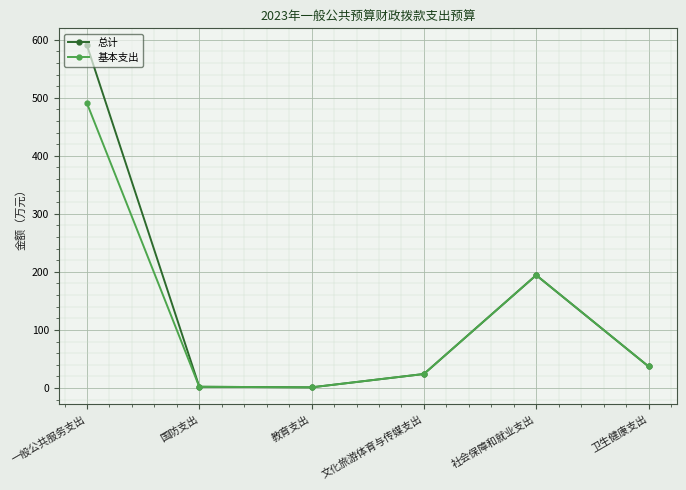

Which series has the largest total across all categories?

总计